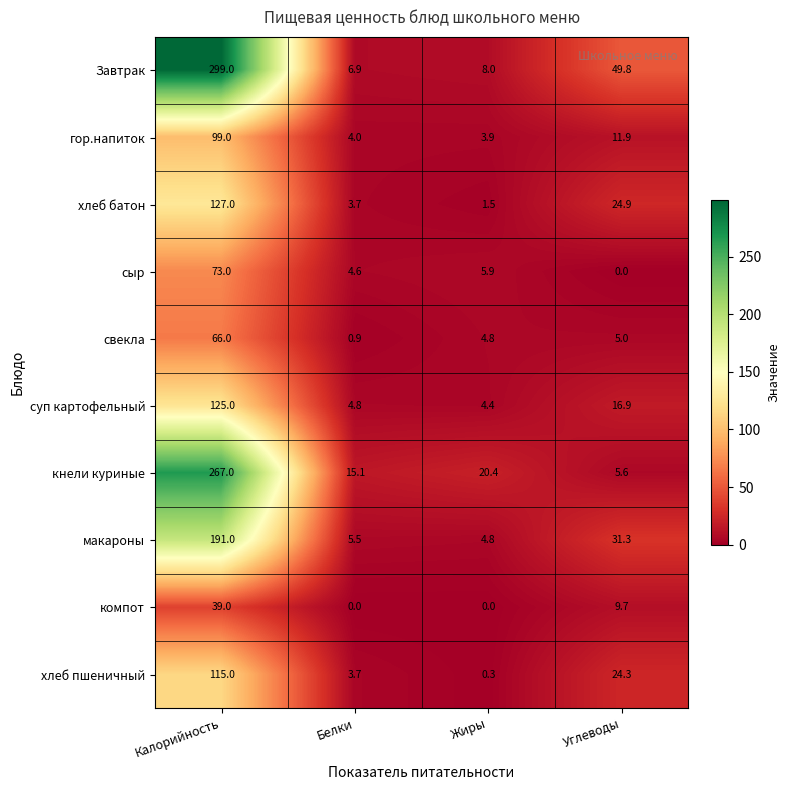

Between Белки and Углеводы, which series saw the biggest shift?

Завтрак